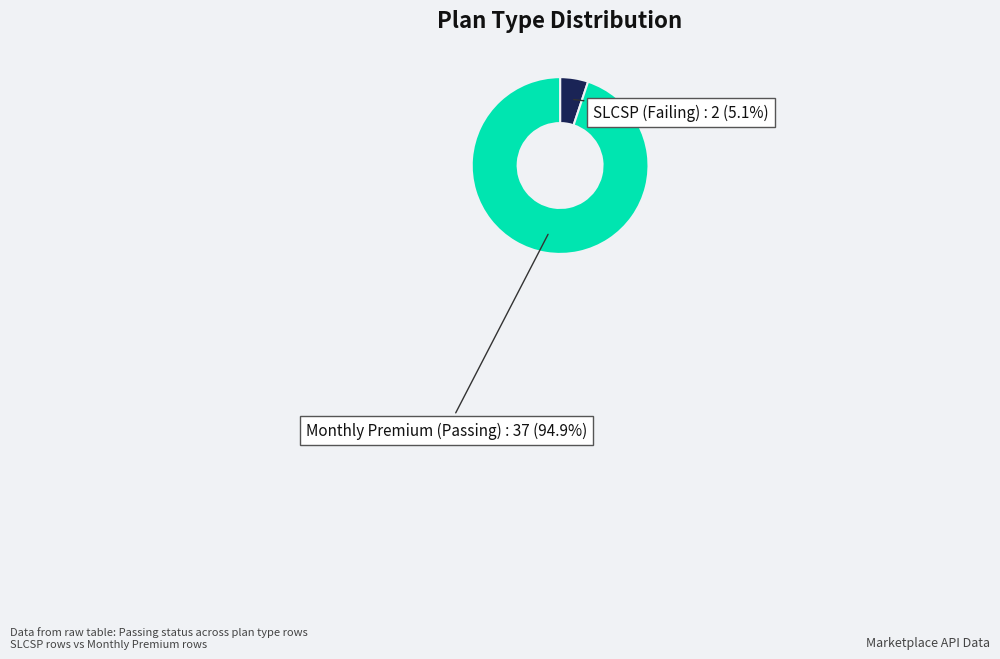

Which category has the smallest portion of the pie?

SLCSP (Failing)